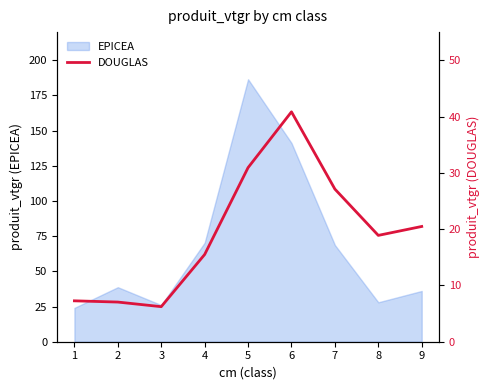

Where does the data first go above 18?

5